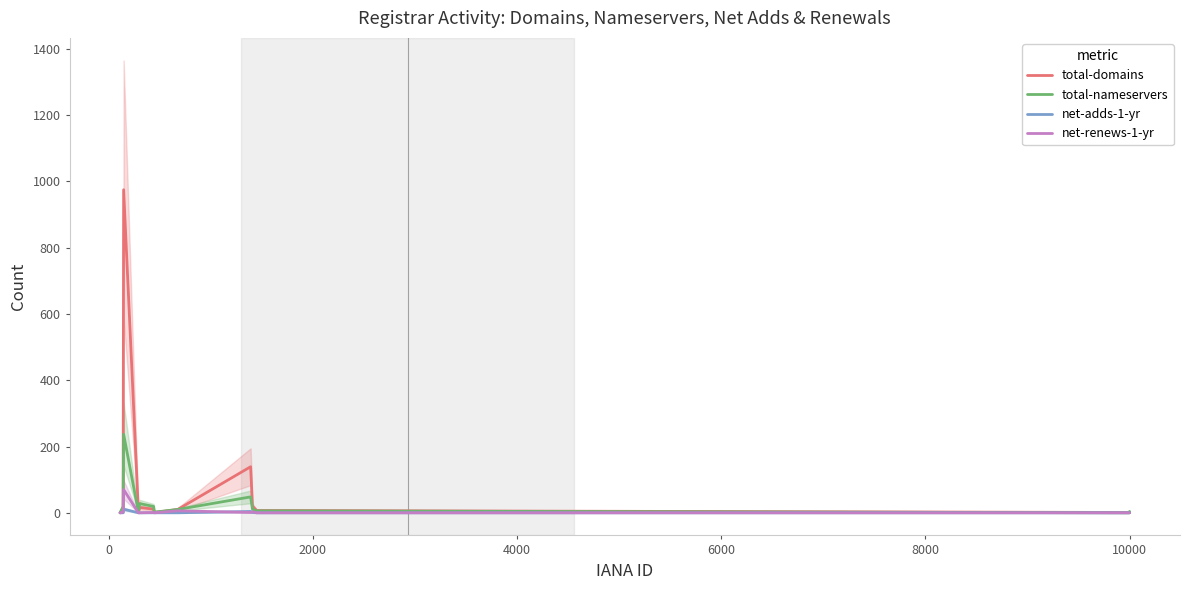

What is the maximum value for total-domains?

975